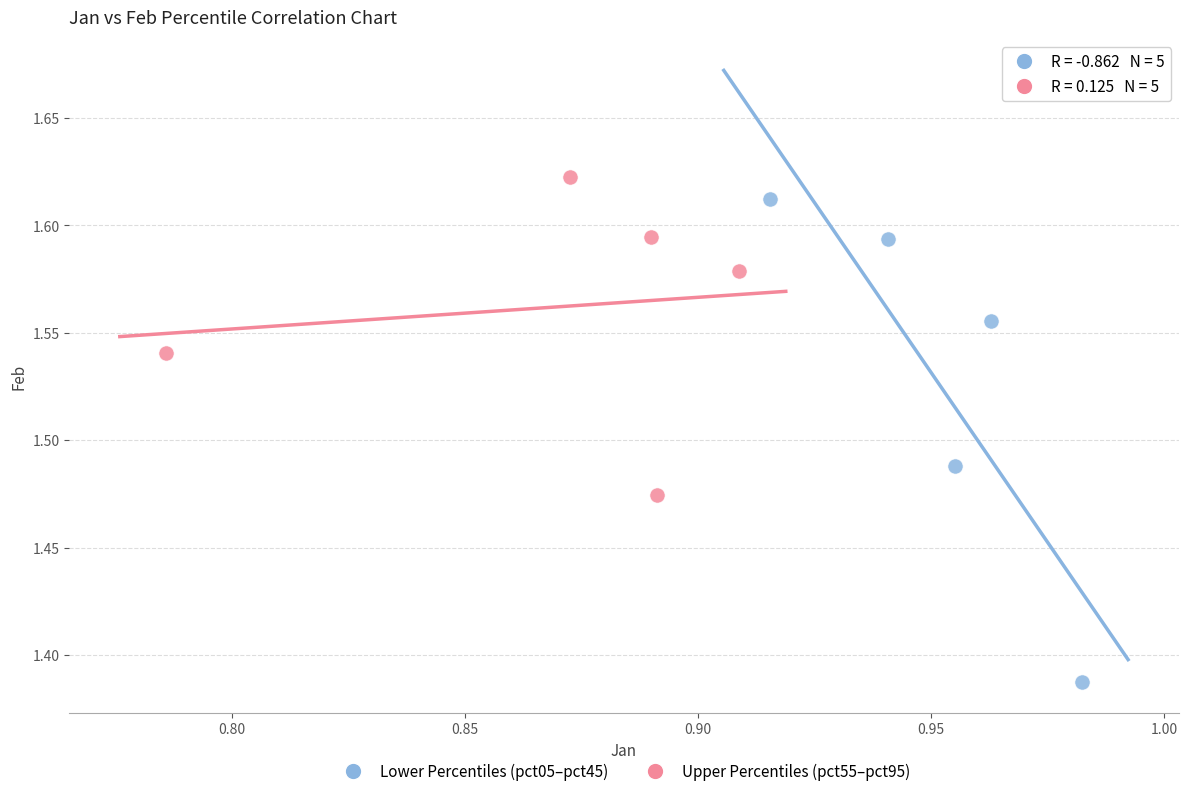

Which series has the widest spread of Y values?

Lower Percentiles (pct05–pct45)